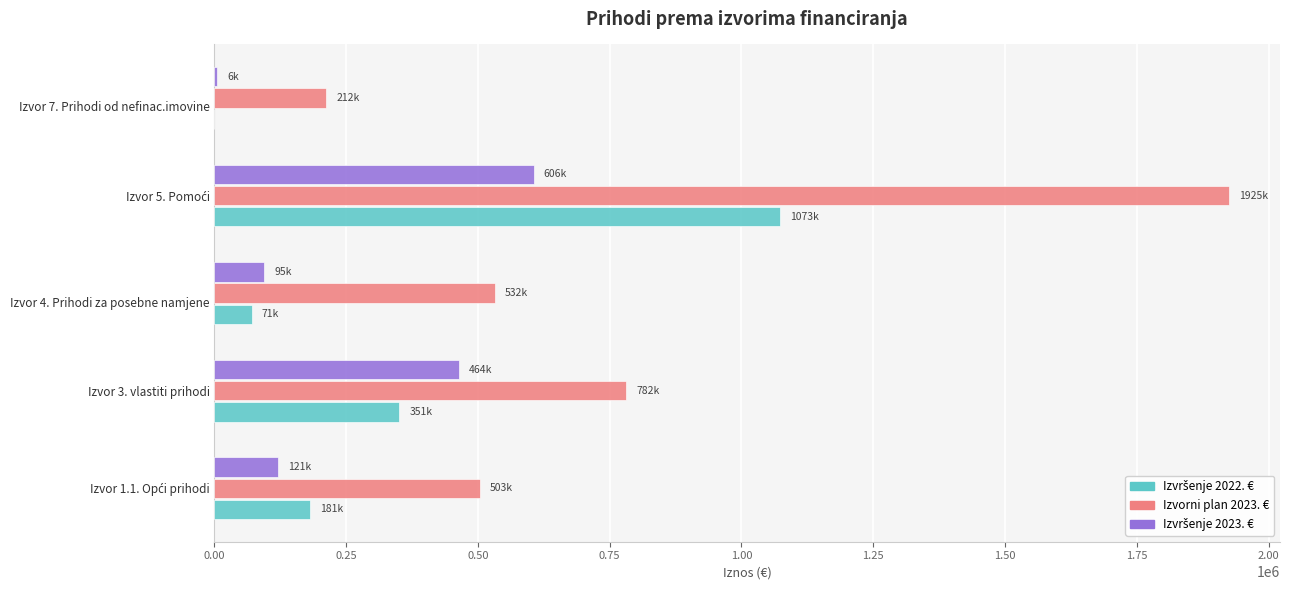

Which series has the largest range (max minus min)?

Izvorni plan 2023. €